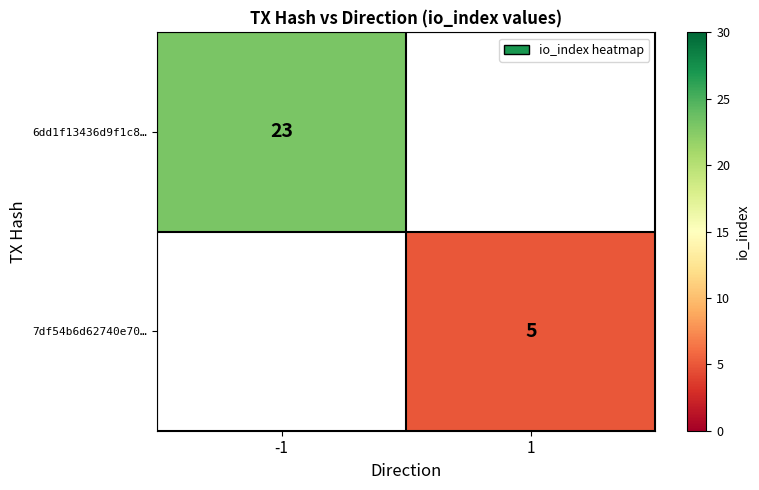

How many series are shown in this chart?

2